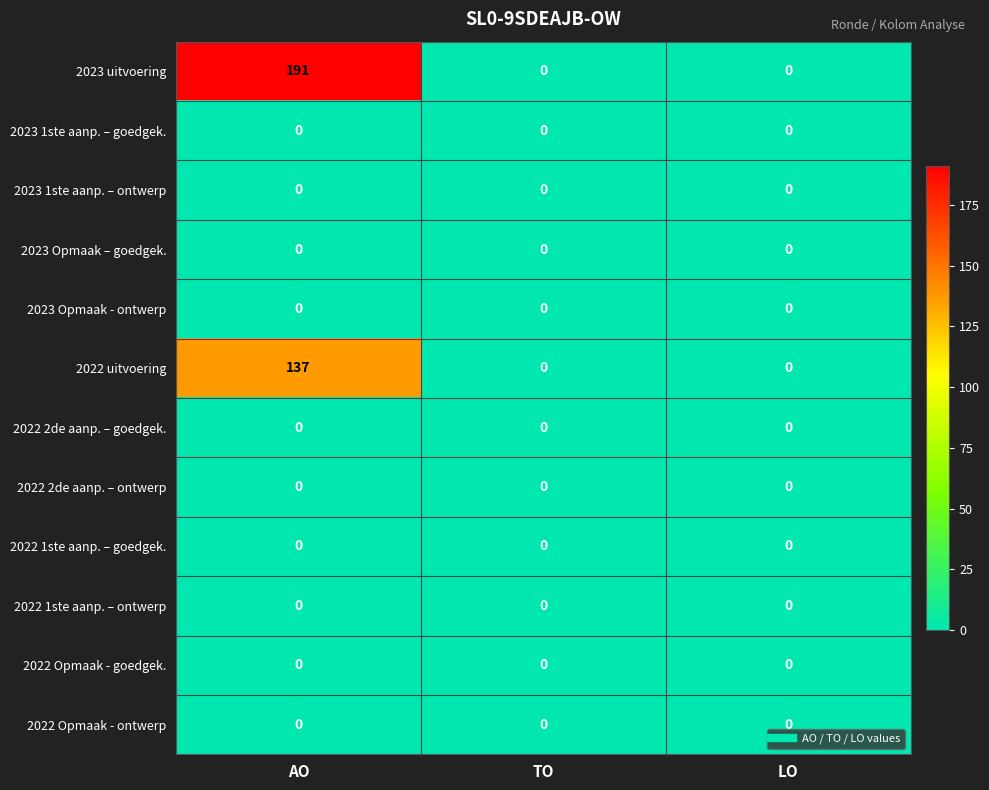

At how many categories does at least one series exceed 155?

1